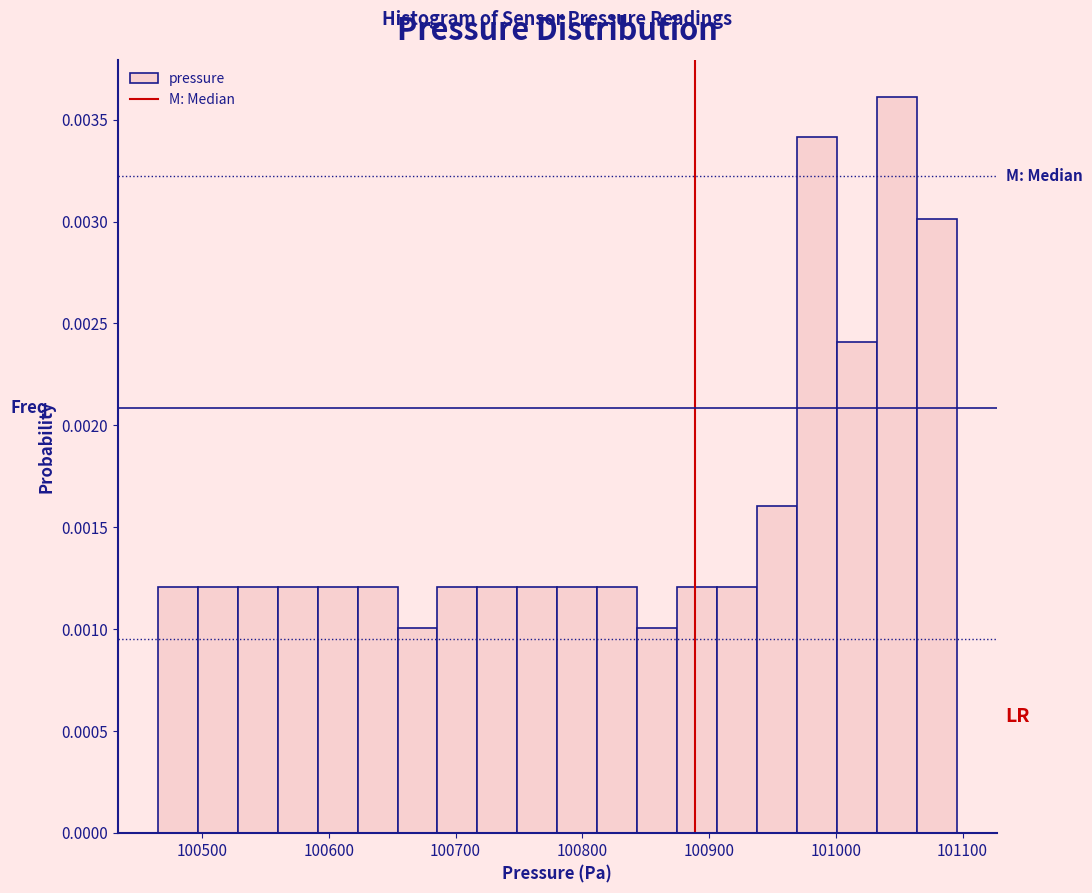

Read against the x-axis, roughly where is the centre of the tallest bar?

101050